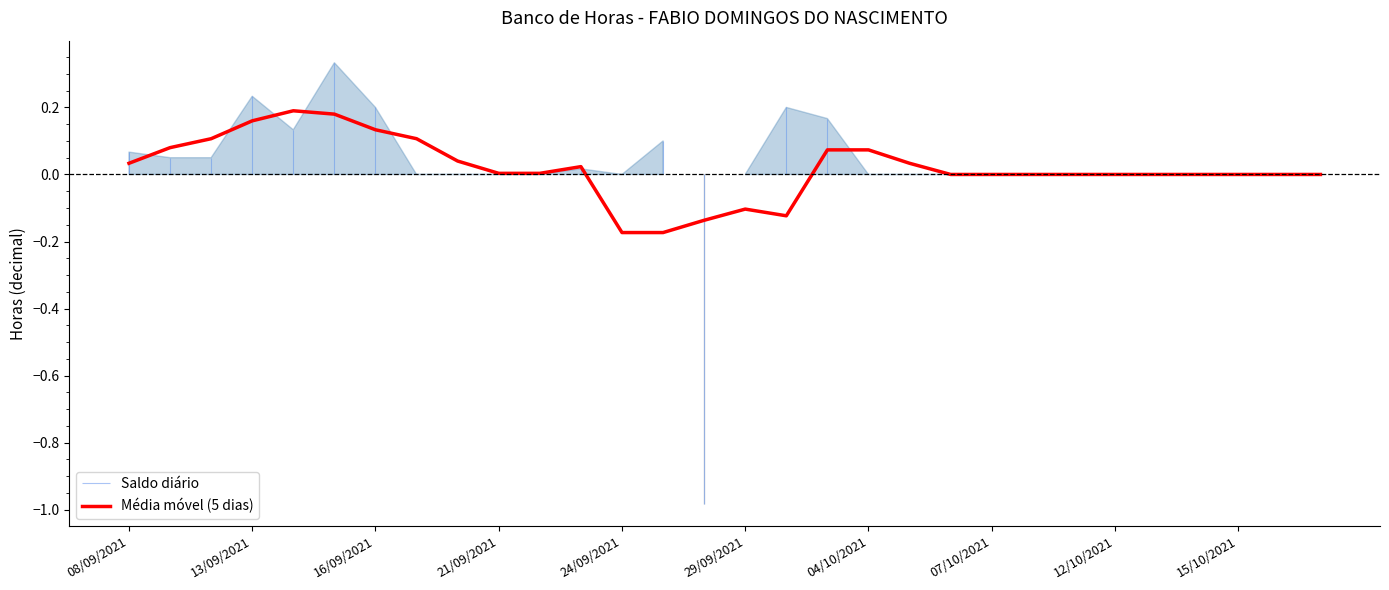

Is it true that the value at 13 is -0.0?

False